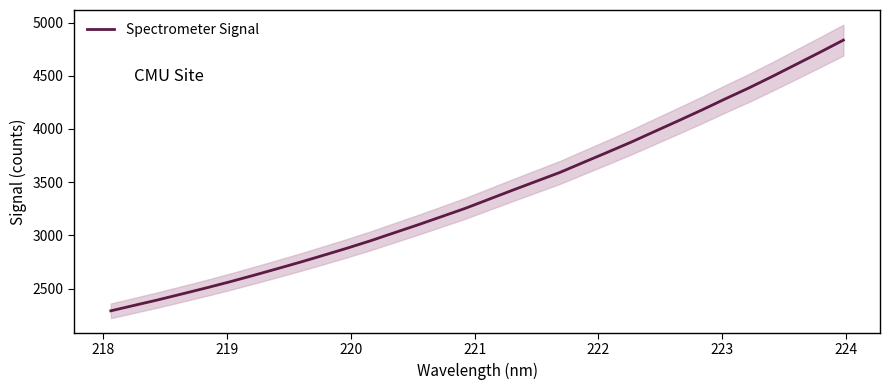

What is the highest value of the Spectrometer Signal series?

4835.2